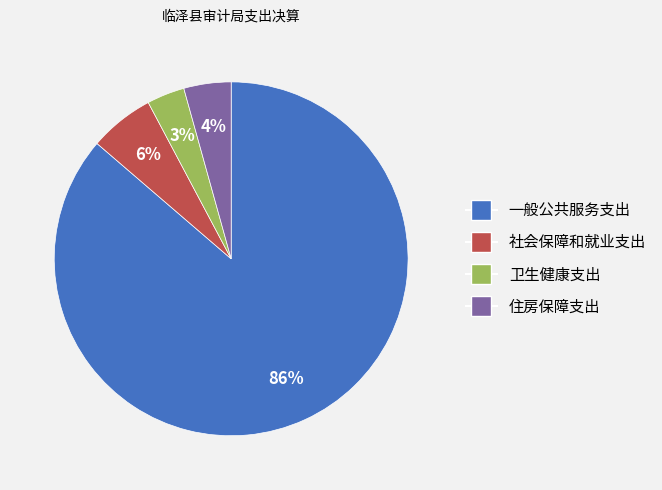

What percentage is the 社会保障和就业支出 slice, to the nearest percent?

6%